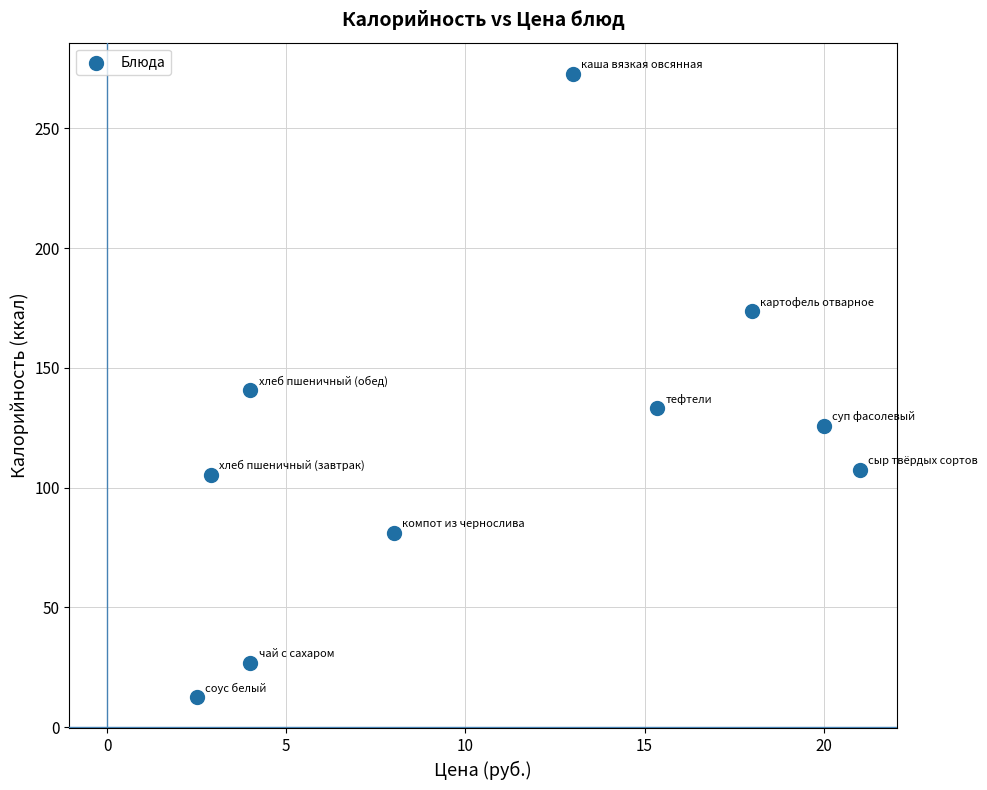

What is the range of Y values (max minus min)?

260.3